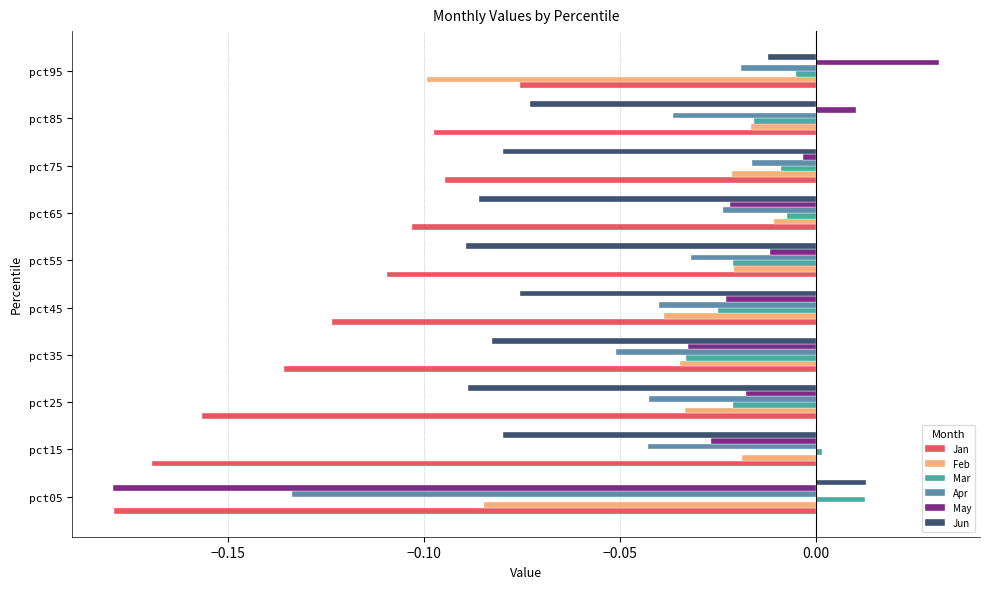

Is it true that Apr equals -0.0 at pct75?

True